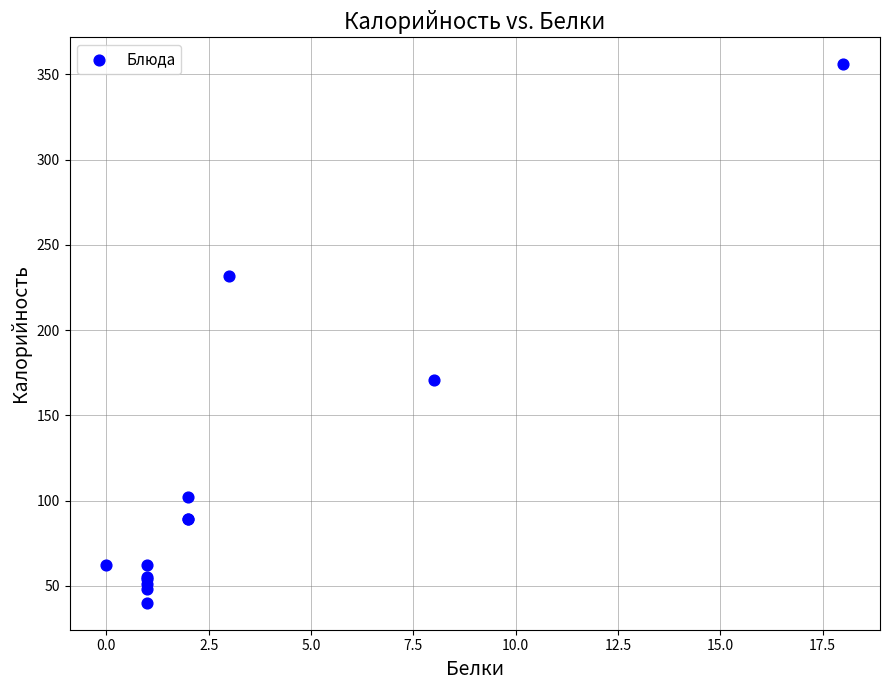

What Y value in the scatter plot is closest to 198?

171.0